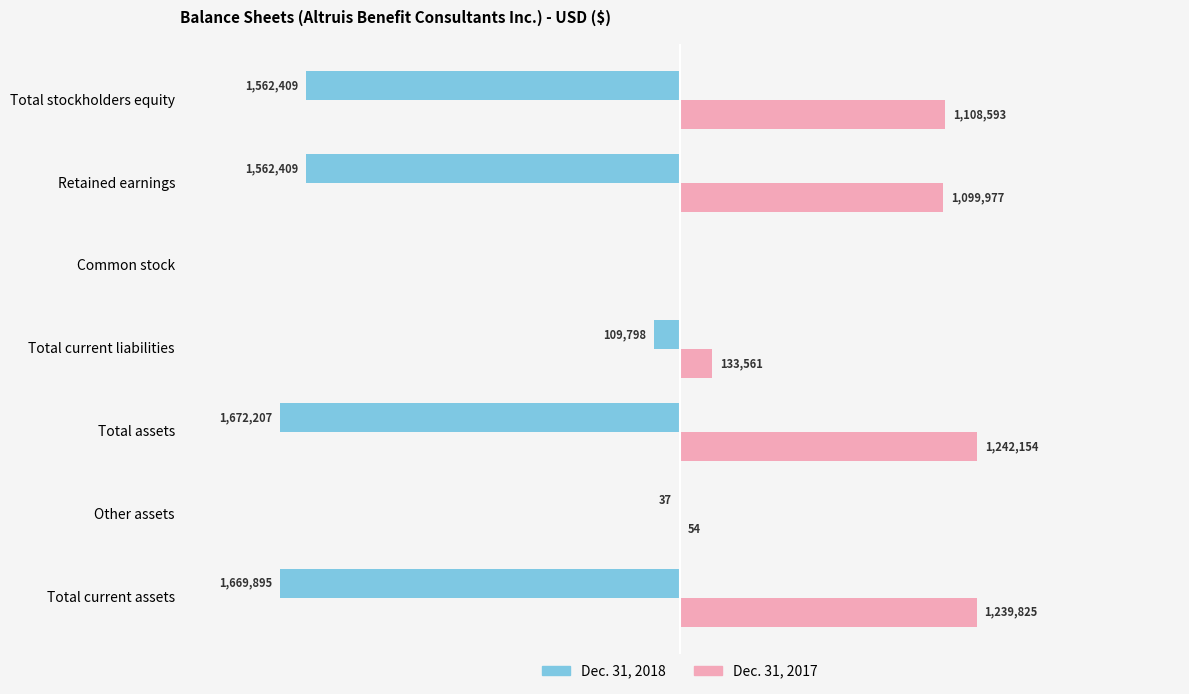

Where is Dec. 31, 2018 nearest to the value -836103?

Total current liabilities